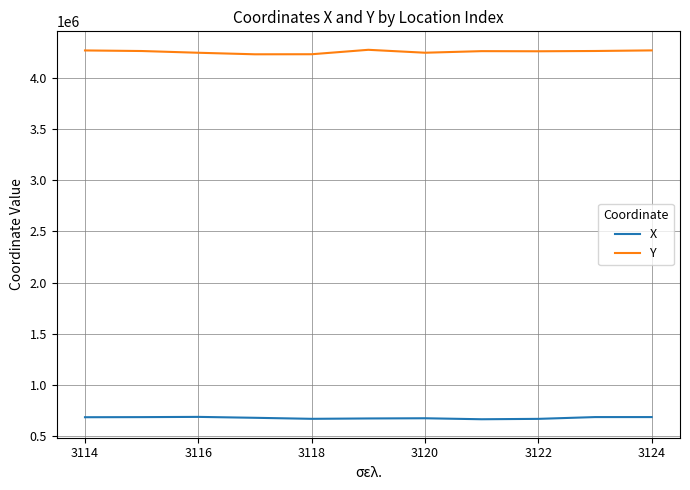

What is the greatest value displayed?

4273577